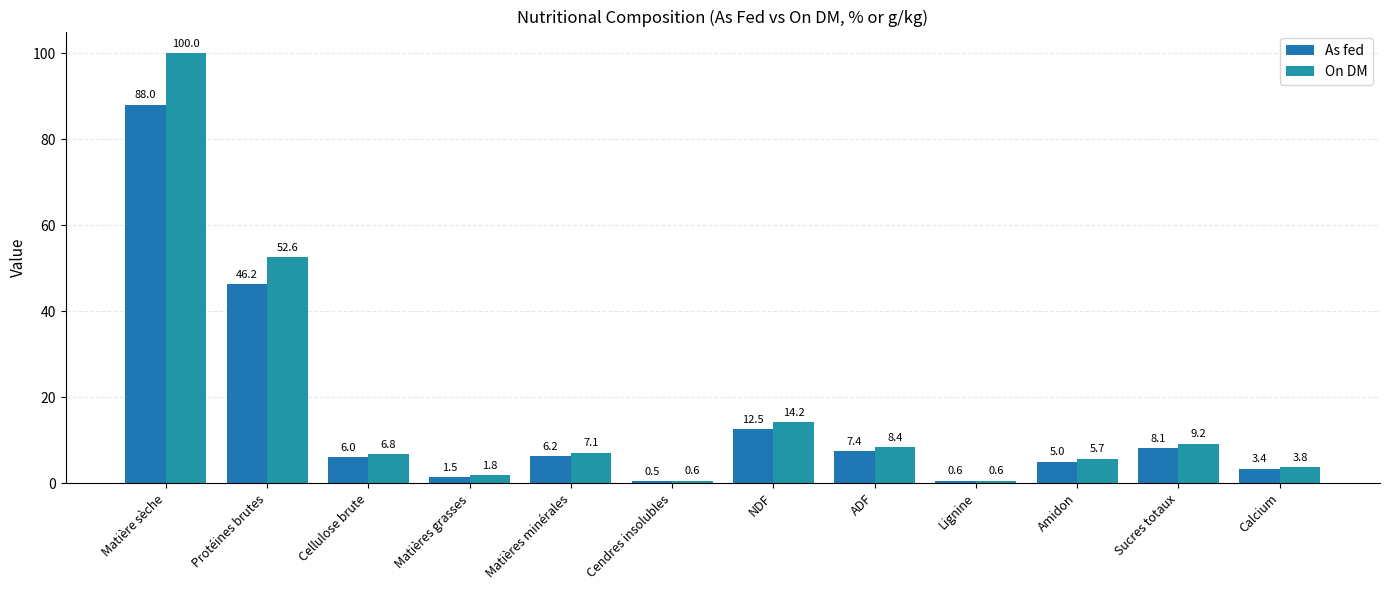

Does the chart contain stacked bars?

No